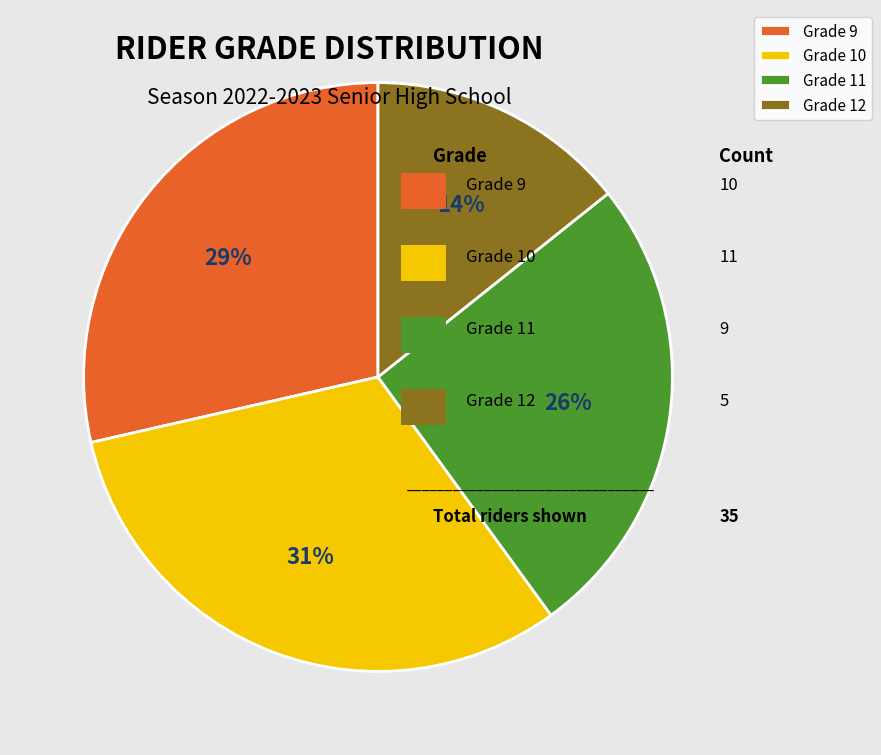

Which slice is the largest?

Grade 10